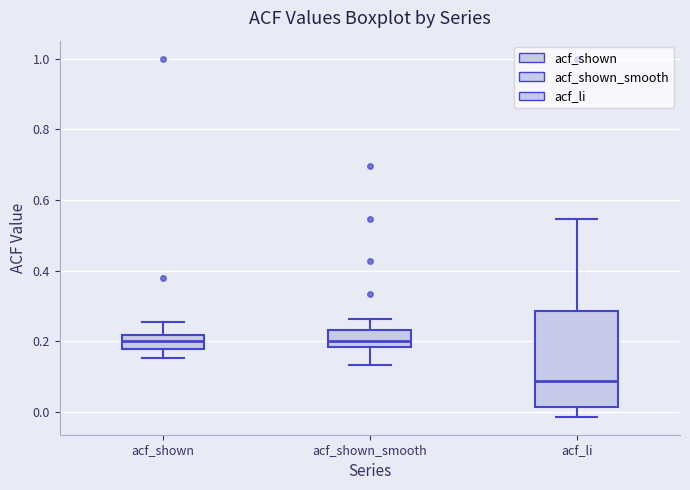

Reading left to right, read every box against the y-axis: the position of its median line, the range the box covers, and the ends of its whiskers. The values are not printed on the chart, so give them approximately, as read against the axis.

acf_shown: median 0.20, box 0.18 to 0.22, whiskers 0.16 to 0.26
acf_shown_smooth: median 0.20, box 0.18 to 0.24, whiskers 0.14 to 0.26
acf_li: median 0.08, box 0.02 to 0.28, whiskers -0.02 to 0.54